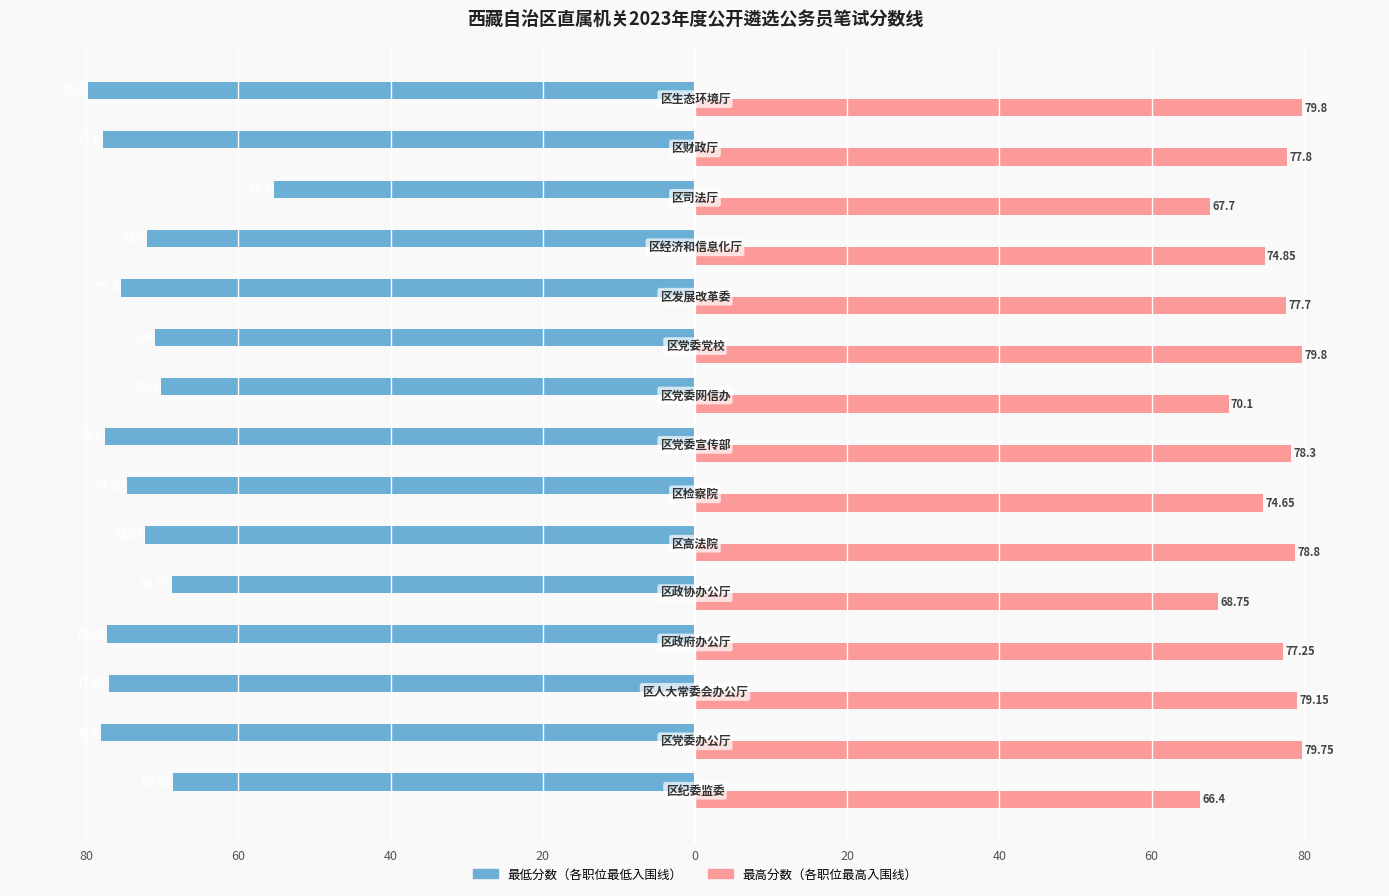

Reading right to left, what are all the values shown in this chart?

最低分数: -79.8	-77.8	-55.3	-72.0	-75.4	-71.0	-70.1	-77.5	-74.7	-72.2	-68.8	-77.2	-77.0	-78.0	-68.5
最高分数: 79.8	77.8	67.7	74.8	77.7	79.8	70.1	78.3	74.7	78.8	68.8	77.2	79.2	79.8	66.4